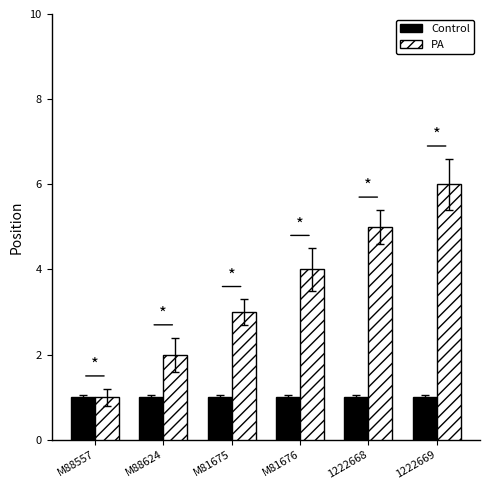

What value does the Control series have at M81675?

1